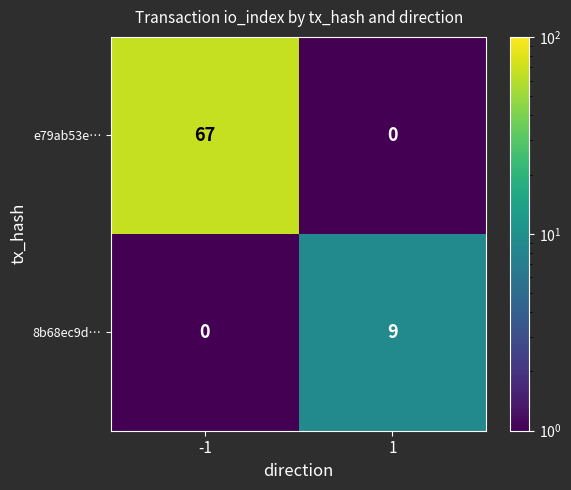

What is the sum of the 8b68ec9d… values at 1 and -1?

9